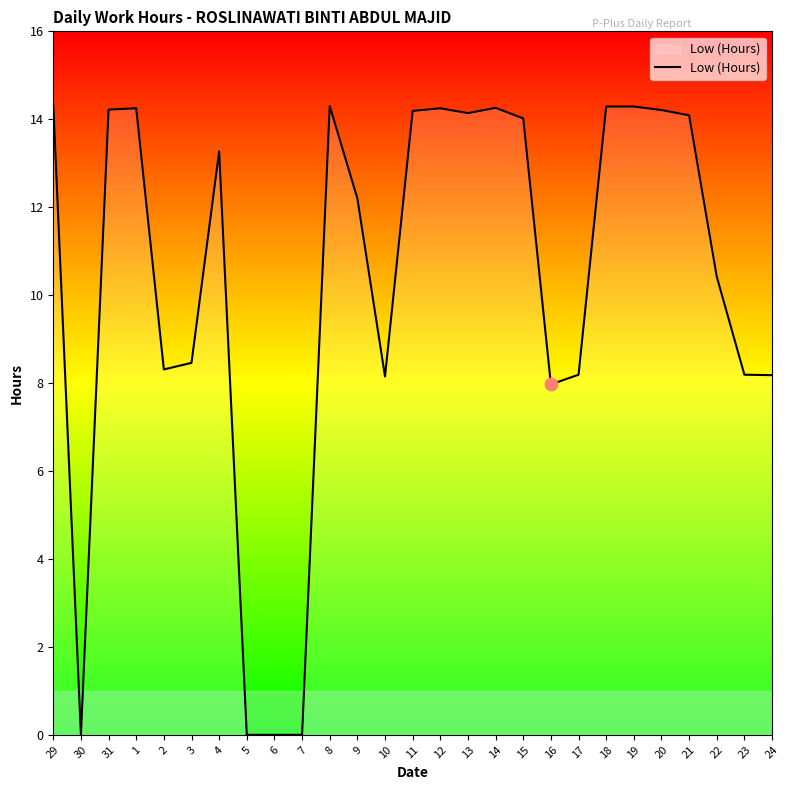

Which has a higher value, 31 or 22?

31